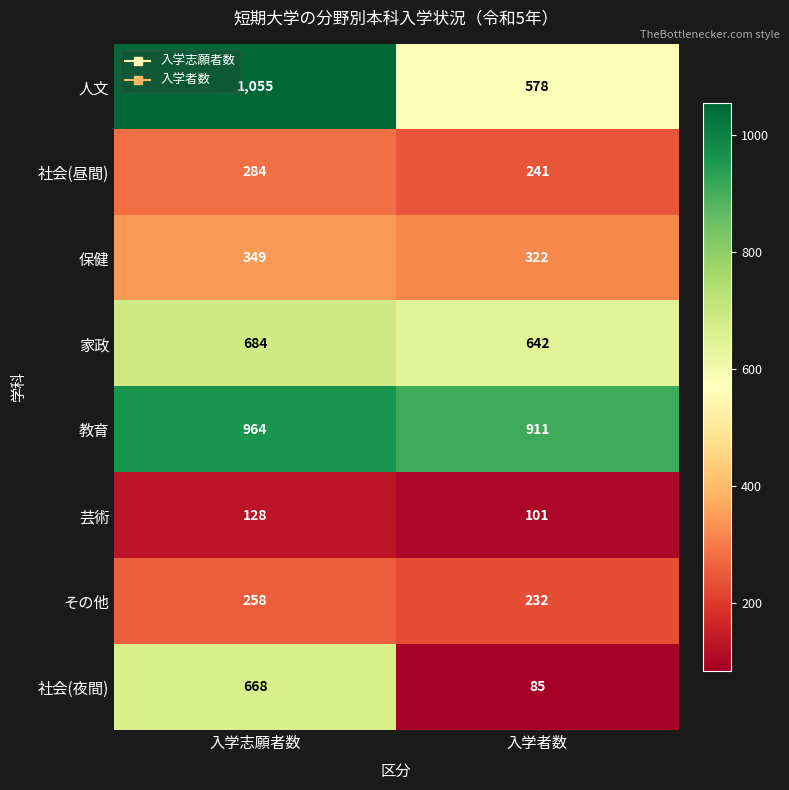

List the series in order of their peak value, lowest first.

芸術, その他, 社会(昼間), 保健, 社会(夜間), 家政, 教育, 人文